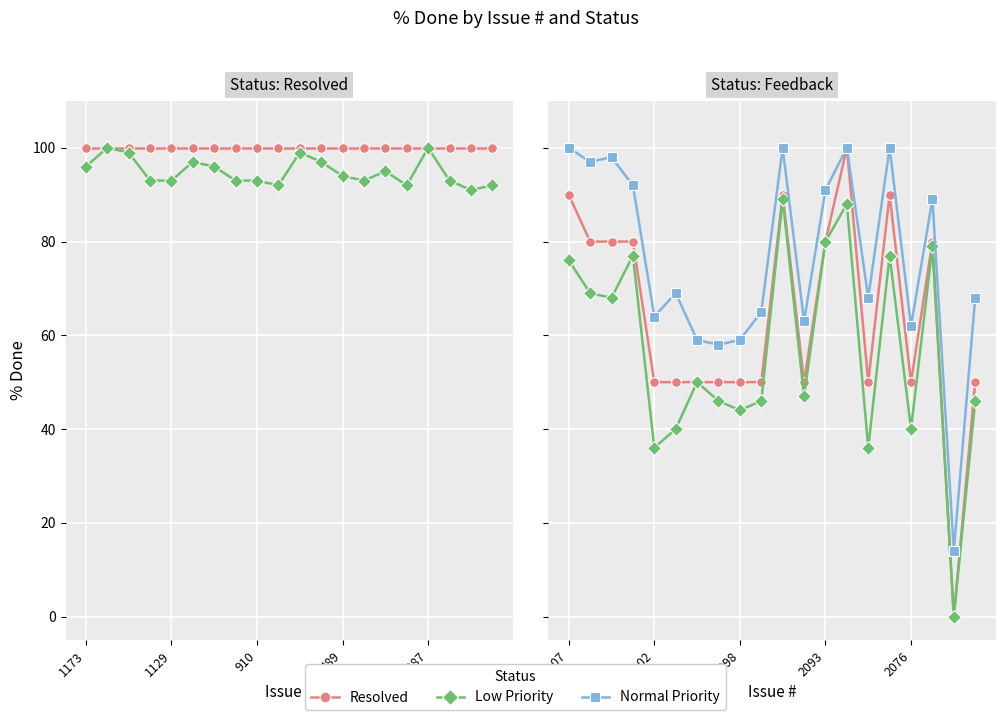

List the series in order of their peak value, lowest first.

Low Priority, Resolved, Normal Priority